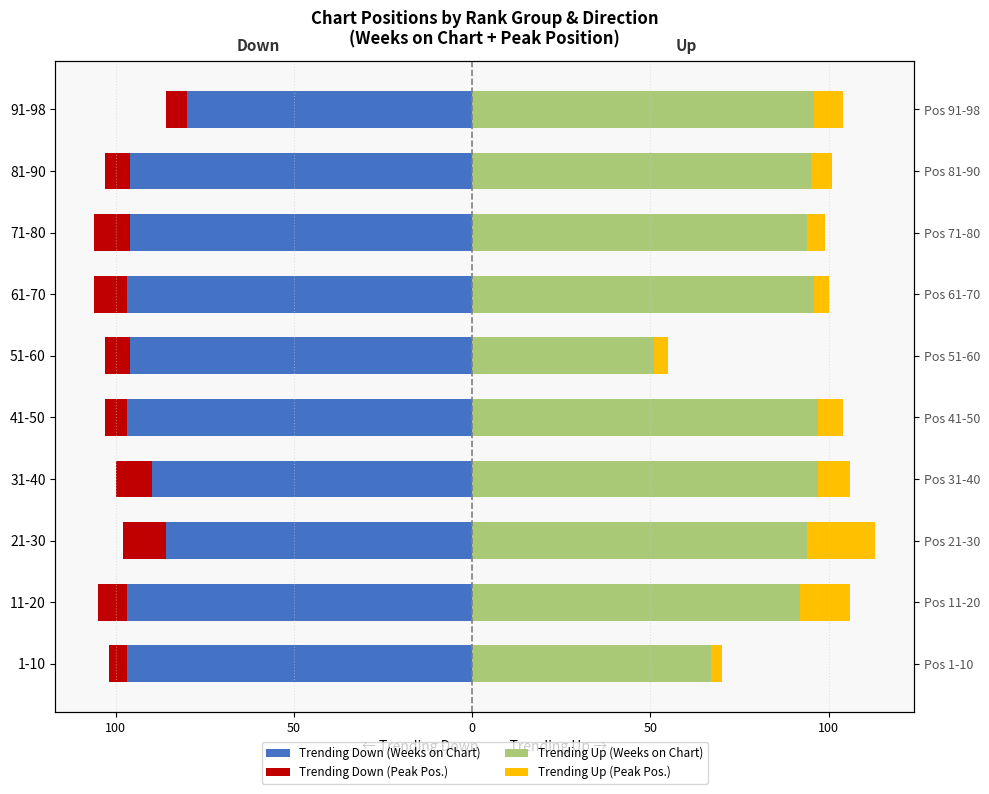

How many values in the Trending Up (Weeks on Chart) series exceed 95?

4